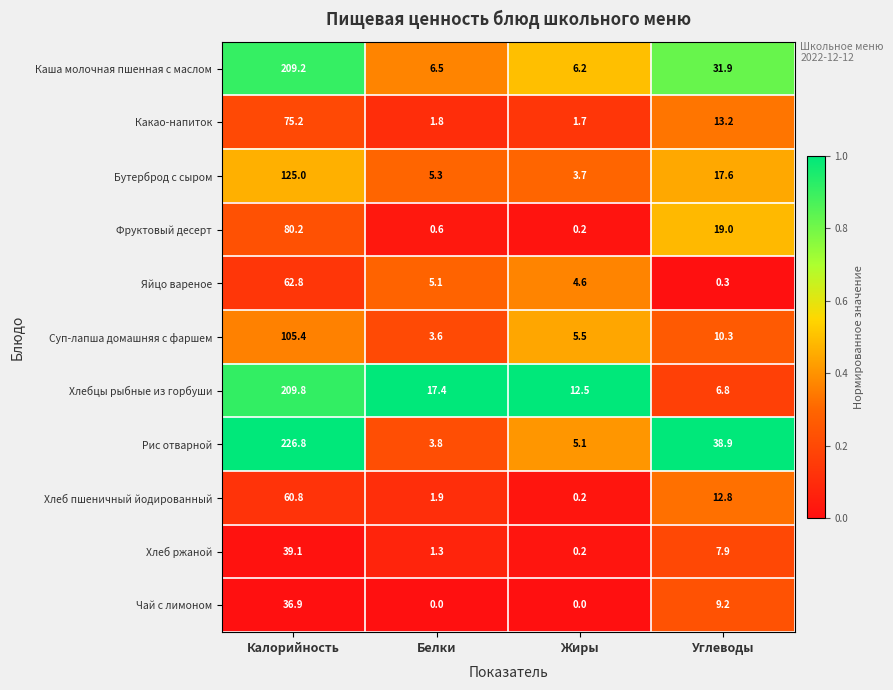

Which series changed the most between Калорийность and Углеводы?

Хлебцы рыбные из горбуши